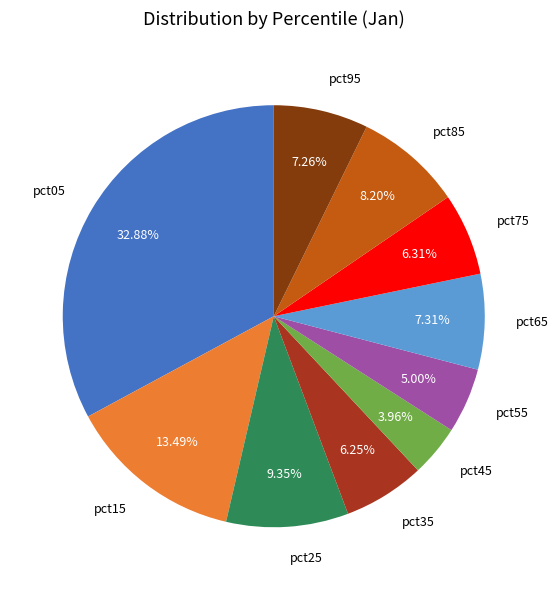

Is it true that pct05 is 33% of the pie?

True